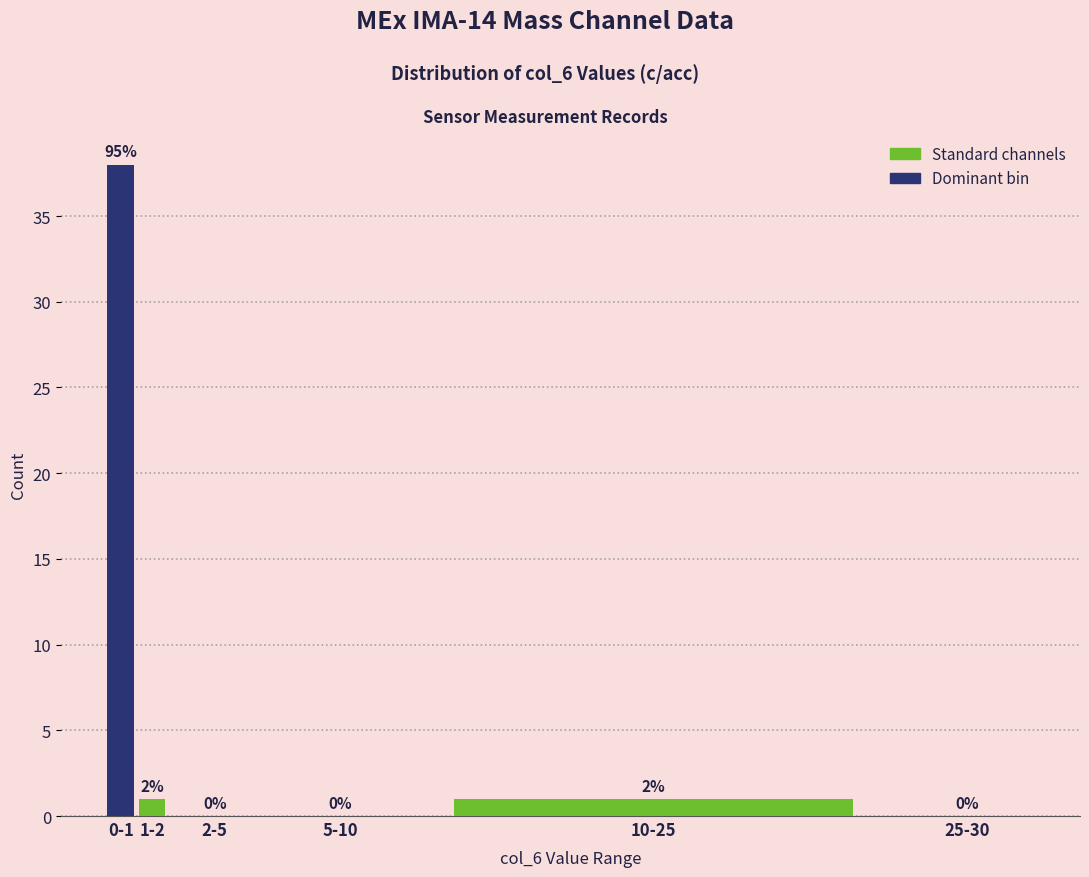

Reading right to left, list all the values displayed in this chart.

25-30=0	10-25=1	5-10=0	2-5=0	1-2=1	0-1=38